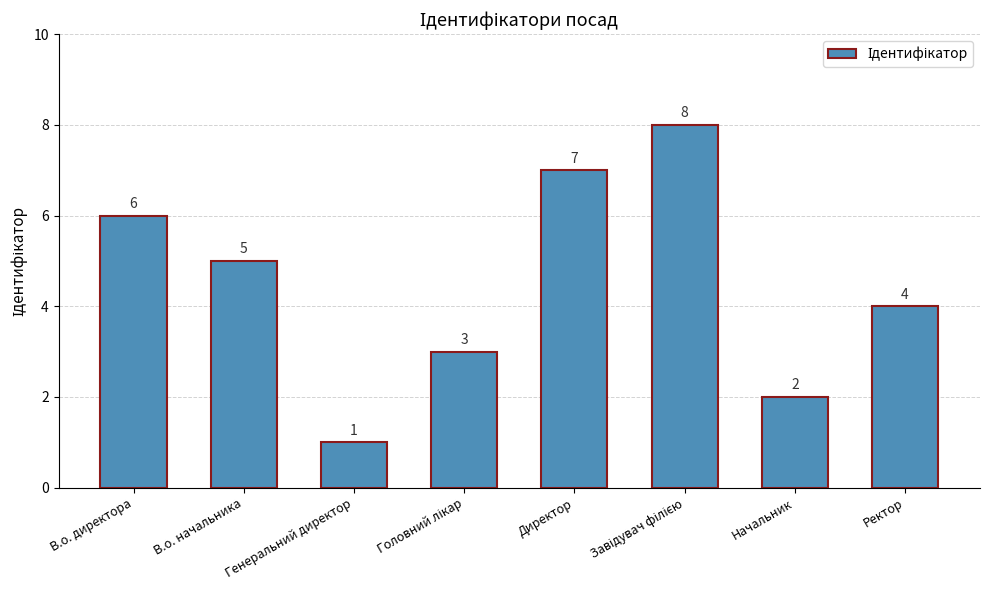

Where does the data first go above 5?

В.о. директора